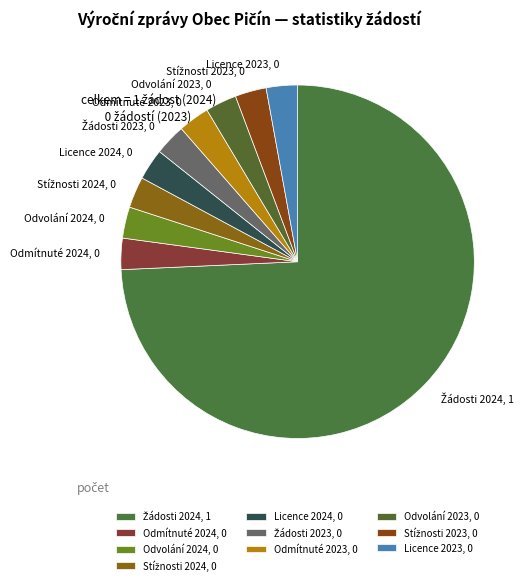

Does any single category account for the majority?

Yes